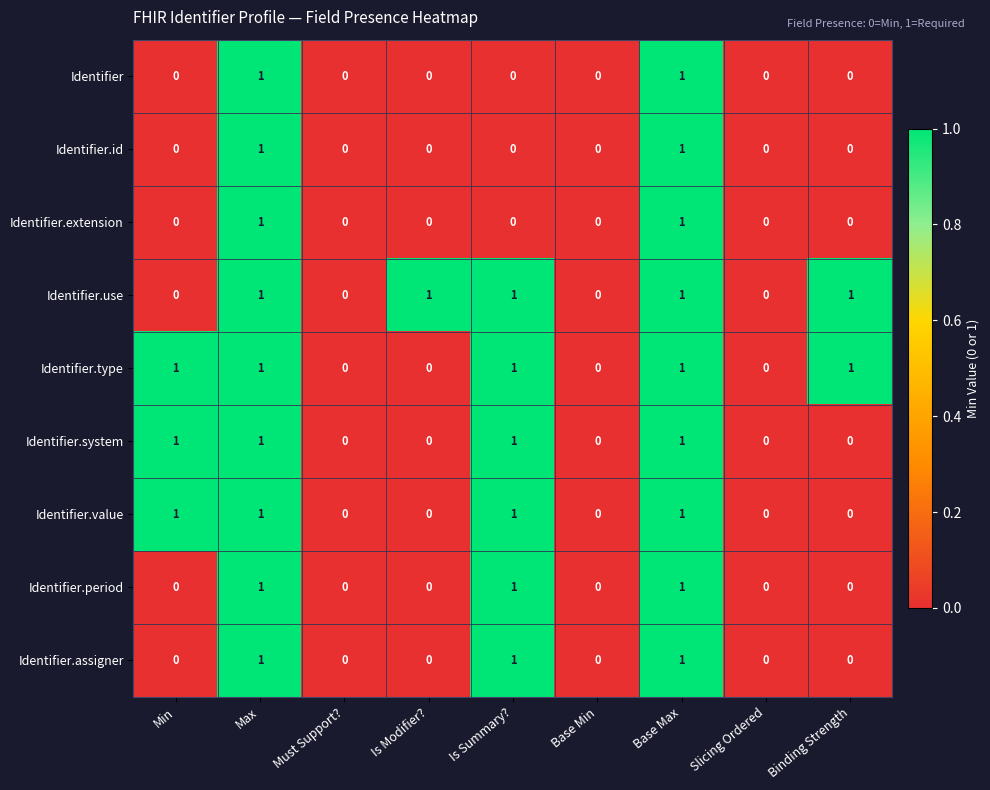

Is the value of Identifier.period at Min greater than the value of Identifier.system at Max?

No